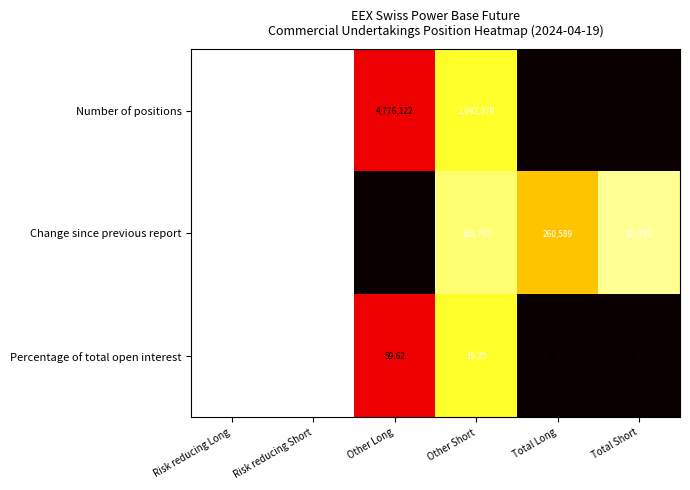

Which series has the largest total across all categories?

Number of positions